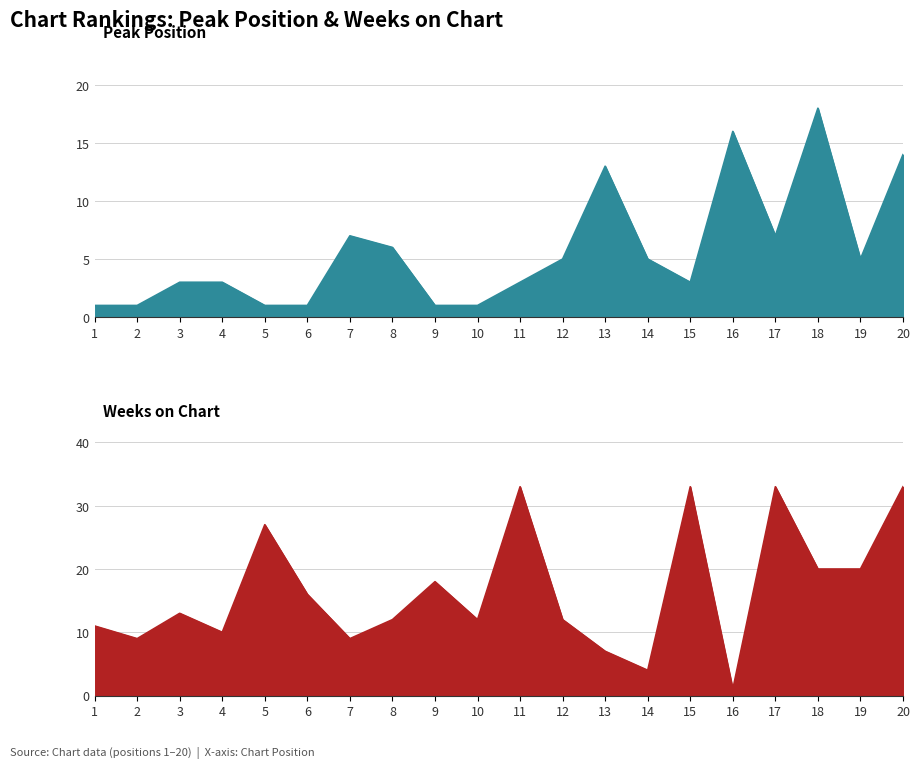

At how many categories does at least one series exceed 9?

17